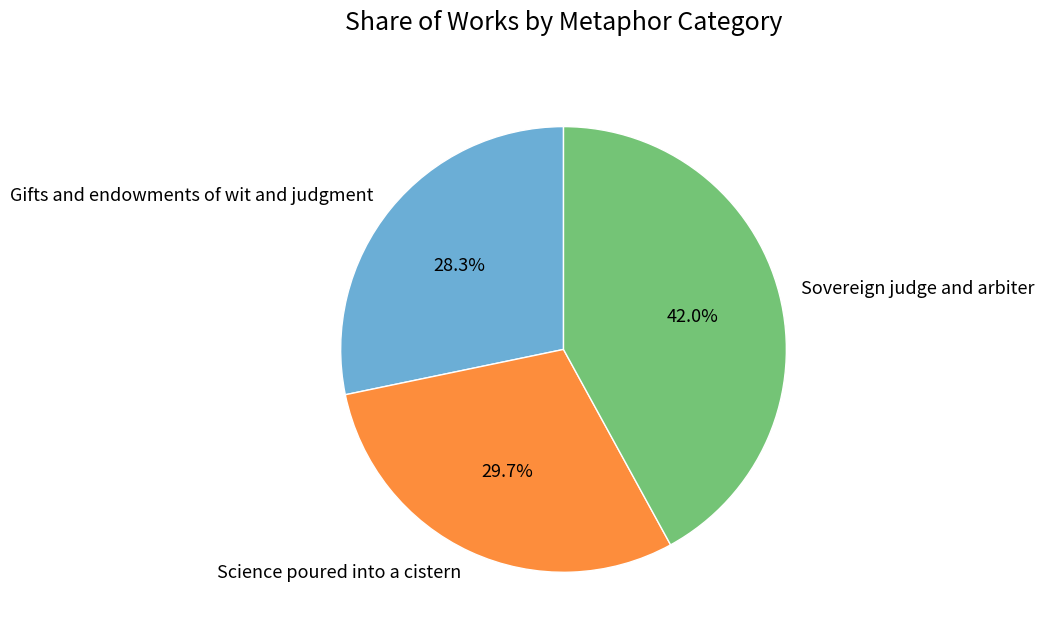

How many slices are in this pie chart?

3